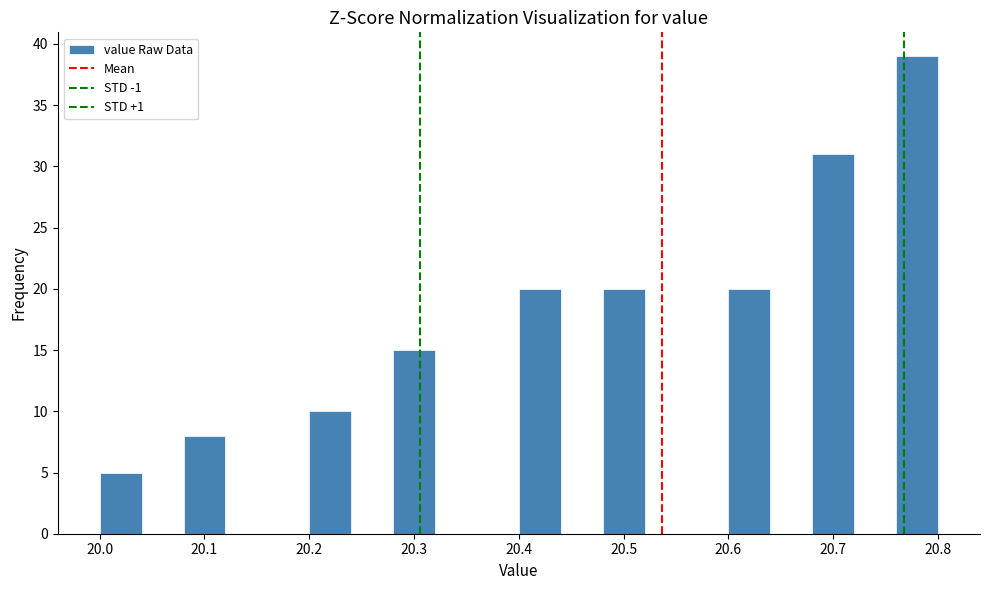

Reading left to right, transcribe this chart: for each bar, give the range it covers on the x-axis and its height. The values are not printed on the chart, so give them approximately, as read against the axis.

20.00 to 20.04: 5
20.04 to 20.08: 0
20.08 to 20.12: 8
20.12 to 20.16: 0
20.16 to 20.20: 0
20.20 to 20.24: 10
20.24 to 20.28: 0
20.28 to 20.32: 15
20.32 to 20.36: 0
20.36 to 20.40: 0
20.40 to 20.44: 20
20.44 to 20.48: 0
20.48 to 20.52: 20
20.52 to 20.56: 0
20.56 to 20.60: 0
20.60 to 20.64: 20
20.64 to 20.68: 0
20.68 to 20.72: 31
20.72 to 20.76: 0
20.76 to 20.80: 39